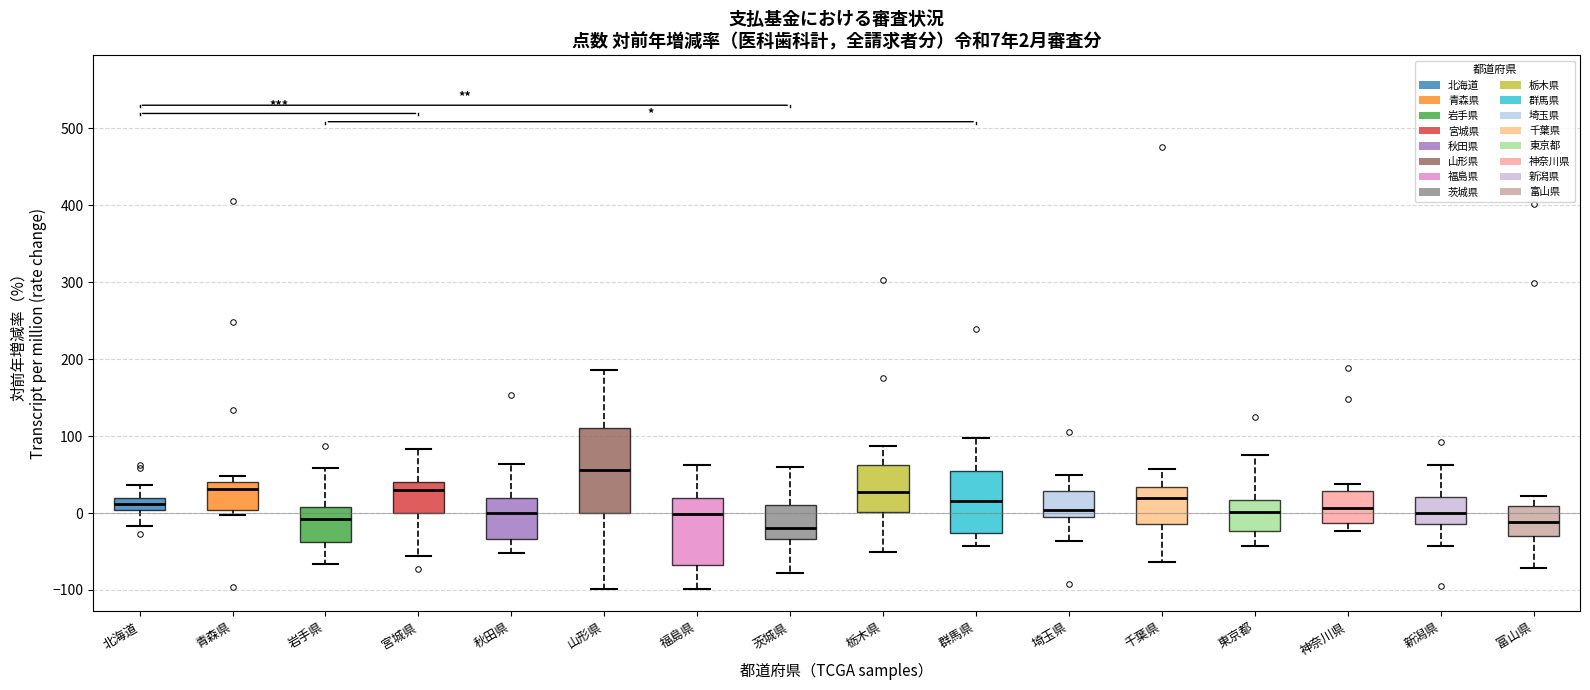

Comparing the boxes themselves (not the whiskers), which one is the tallest?

山形県